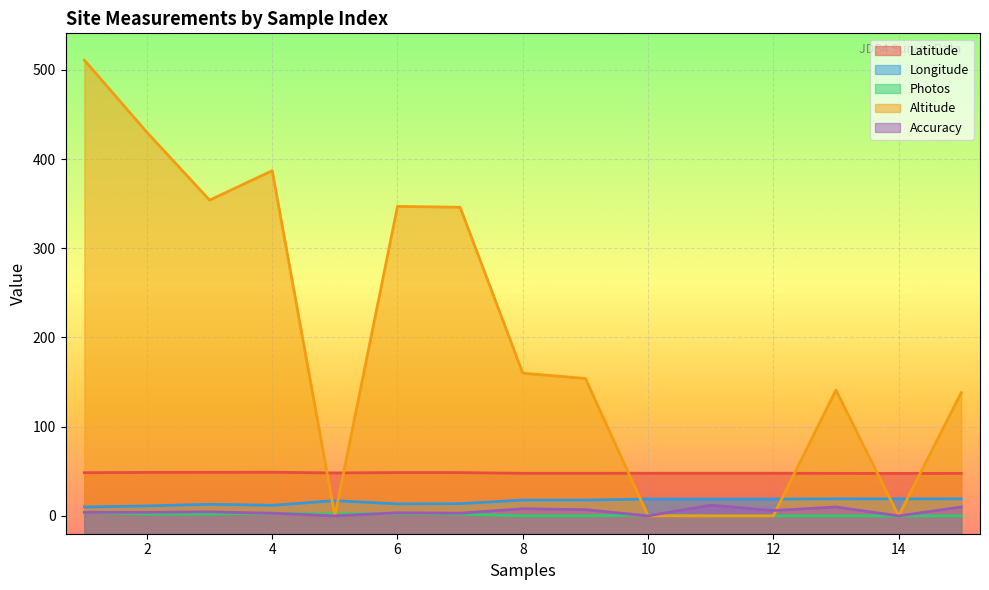

Rank the series at 2 from lowest to highest value.

Photos, Accuracy, Longitude, Latitude, Altitude